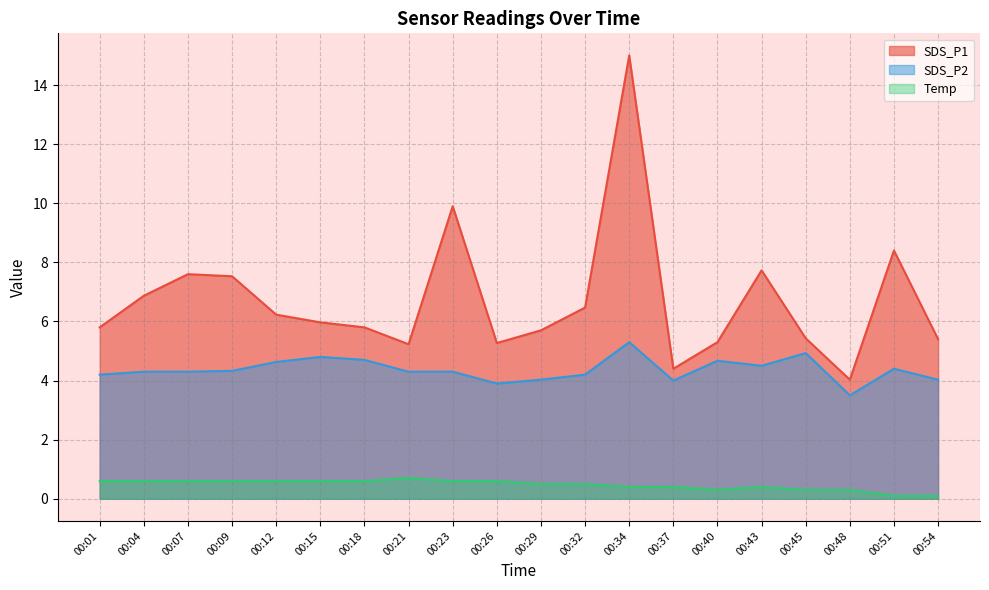

Does the chart display data point markers on the line(s)?

No